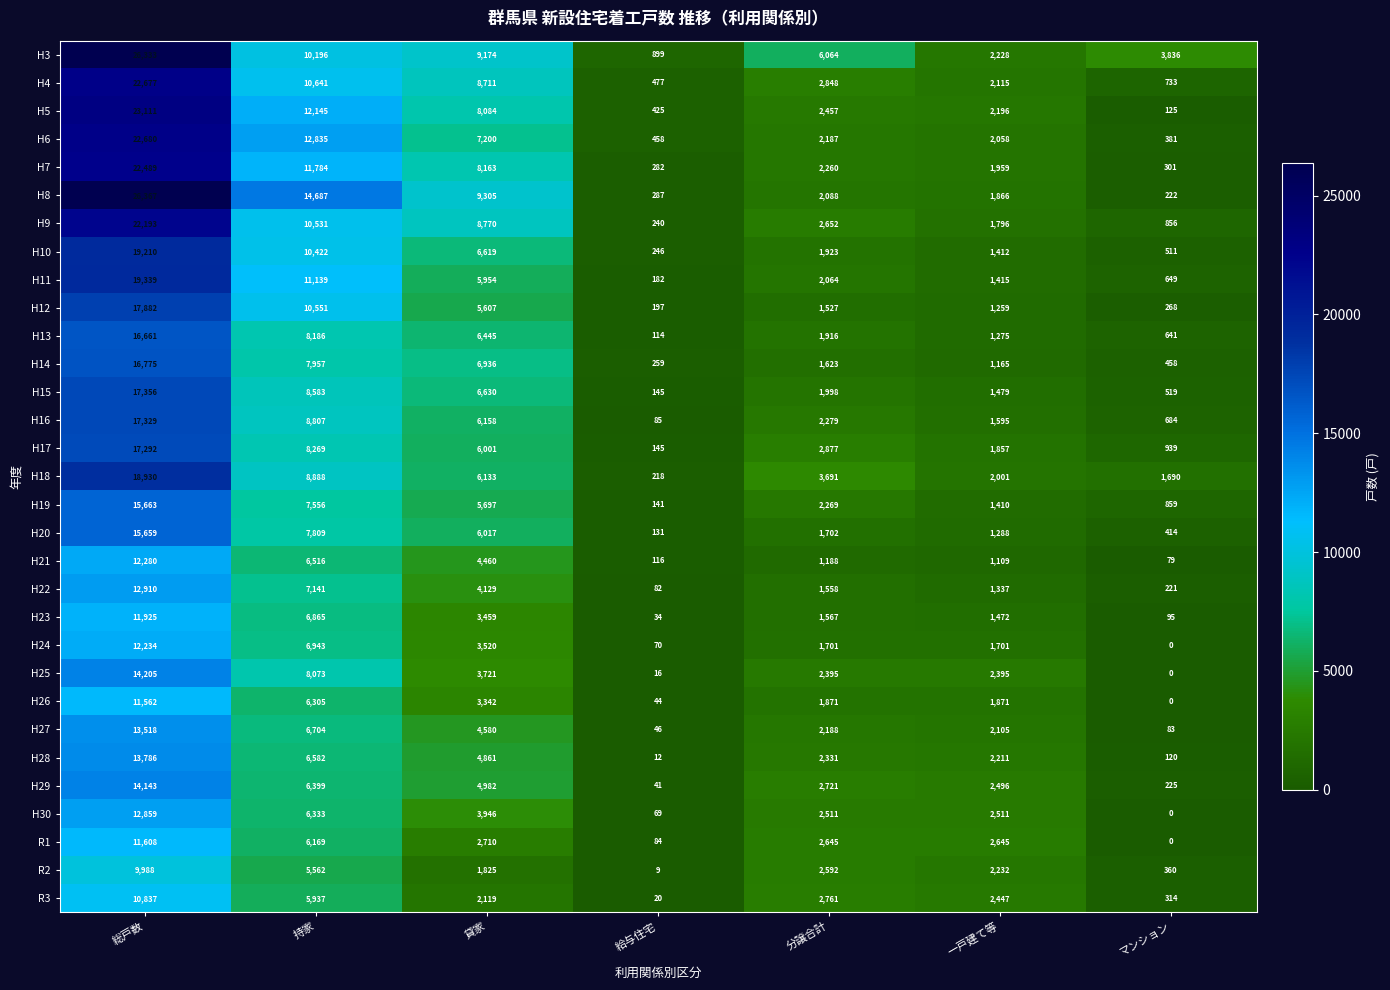

Which series changed the most between 総戸数 and マンション?

H8